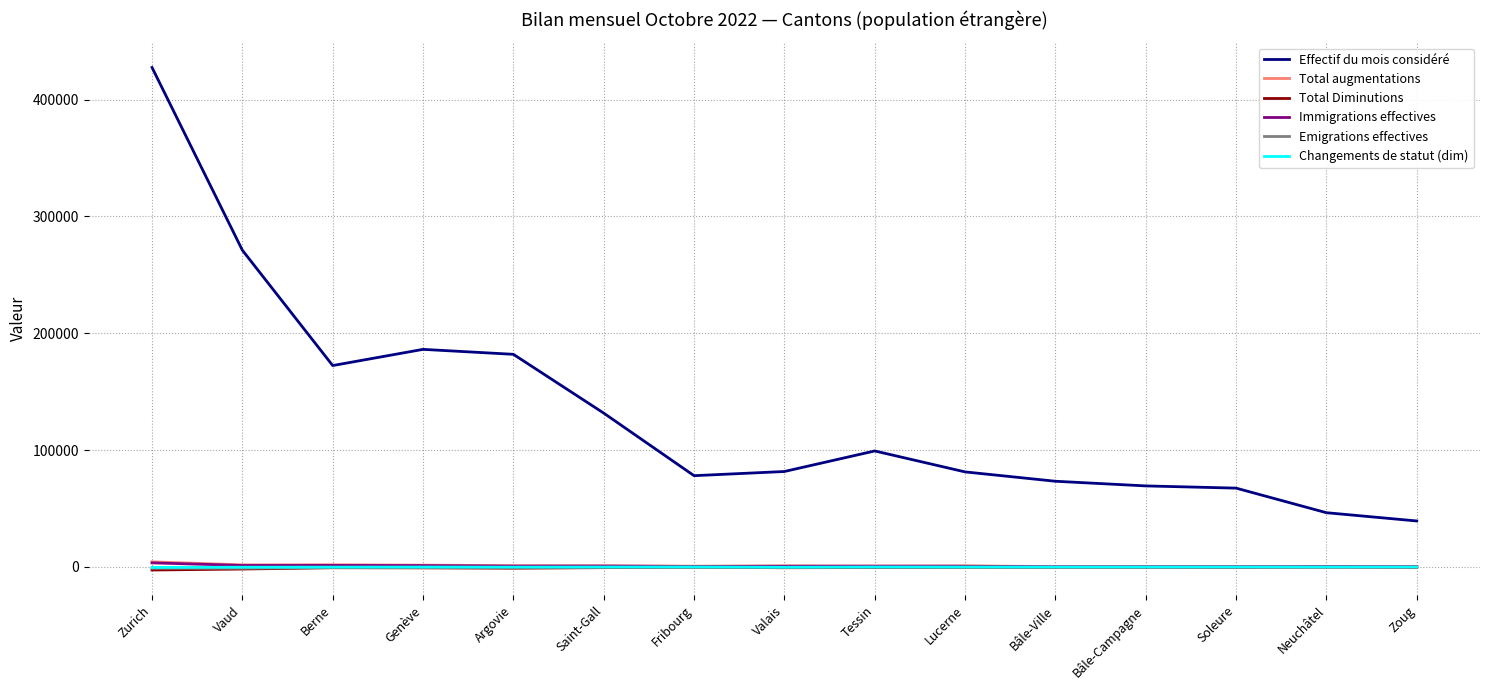

Where does the Immigrations effectives series first go above 650?

Zurich